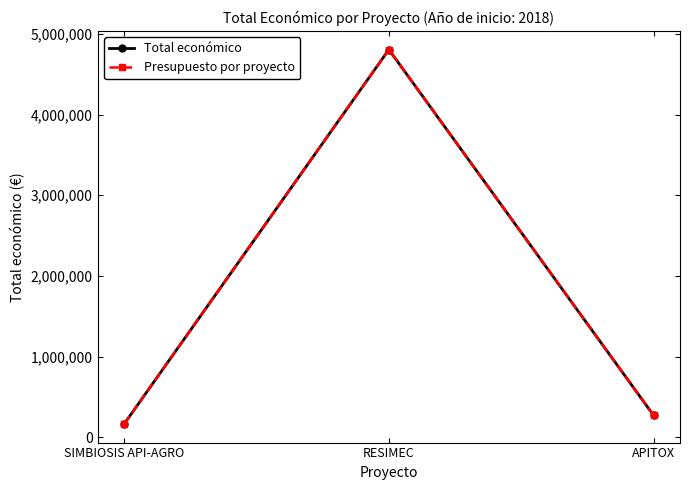

What is the total value across all series at SIMBIOSIS API-AGRO?

330000